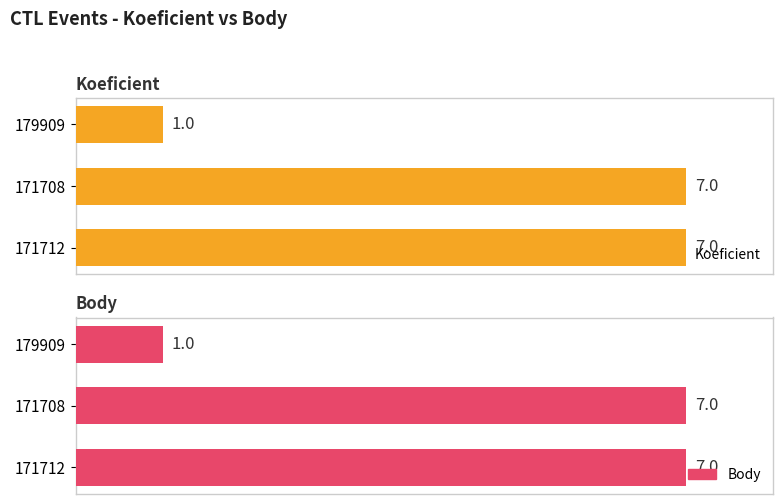

How many distinct data groups are displayed?

2